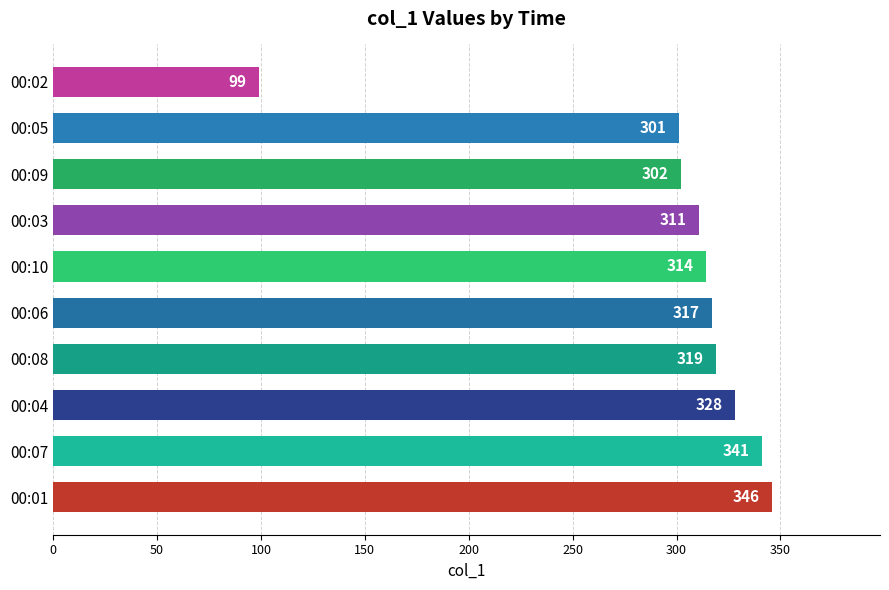

True or false: the data shows 314 at 00:10.

True